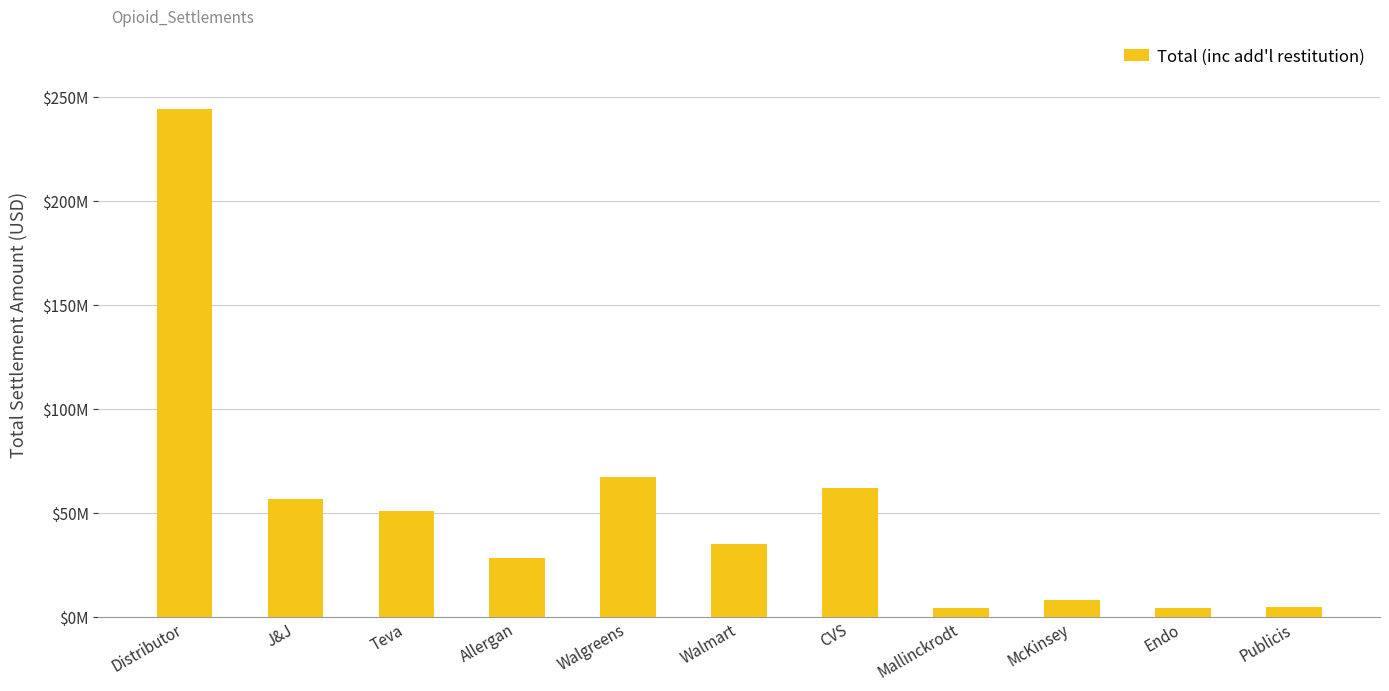

What is the greatest value displayed?

244434814.4